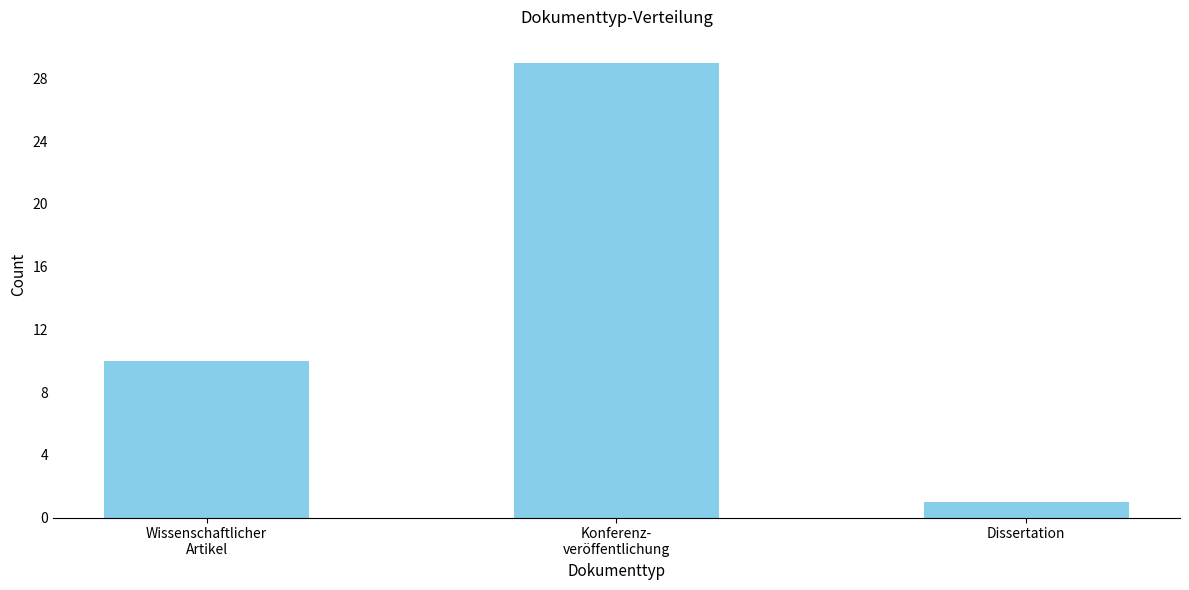

Reading left to right, transcribe all the data shown in this chart.

10	29	1